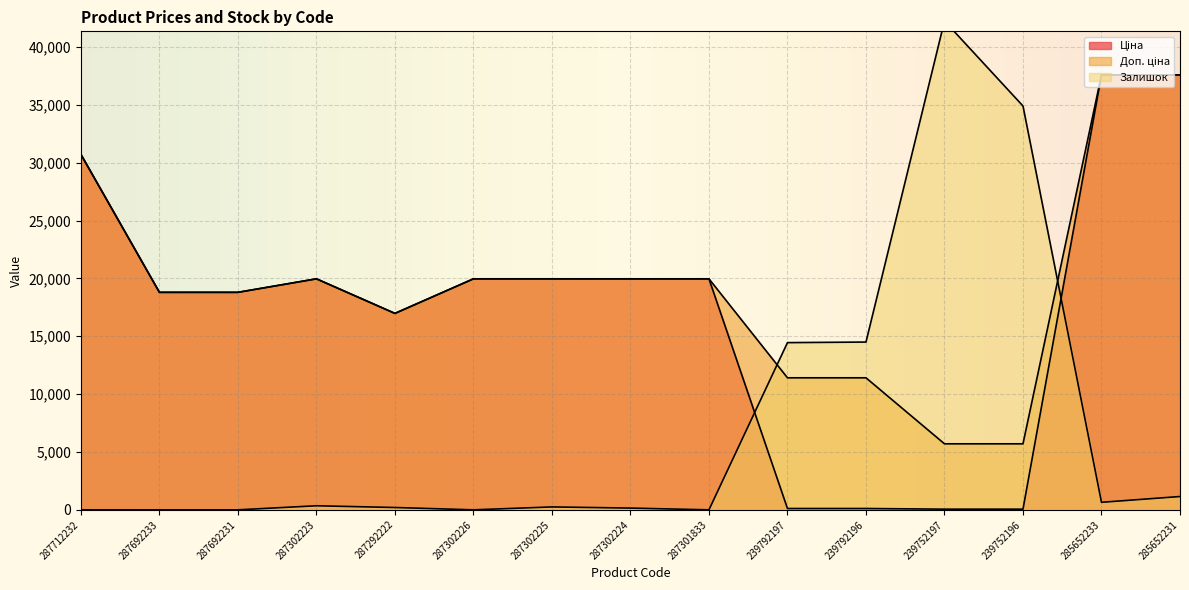

Does the chart display data point markers on the line(s)?

No